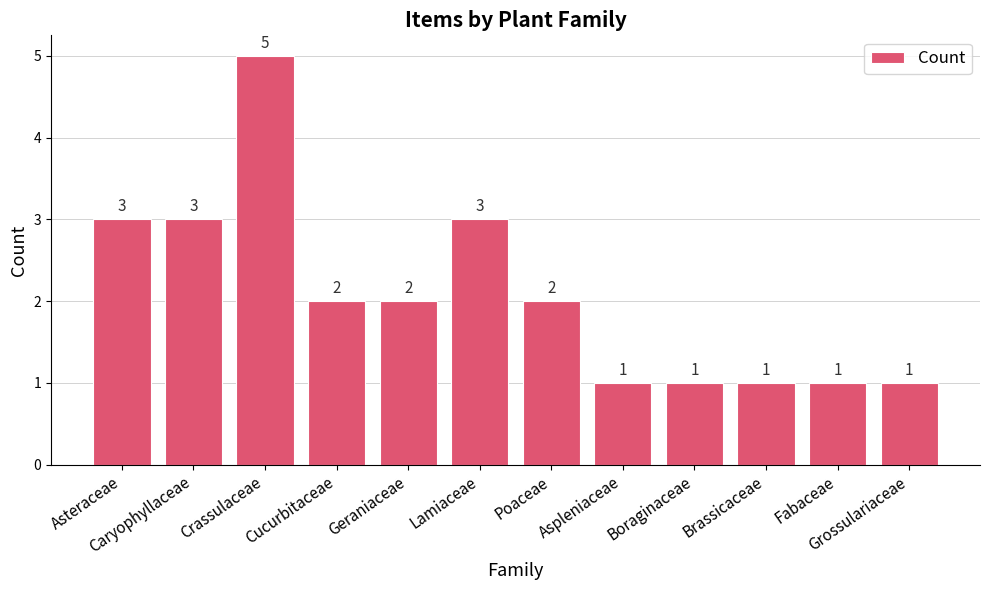

What is the label of the 1st bar from the left?

Asteraceae